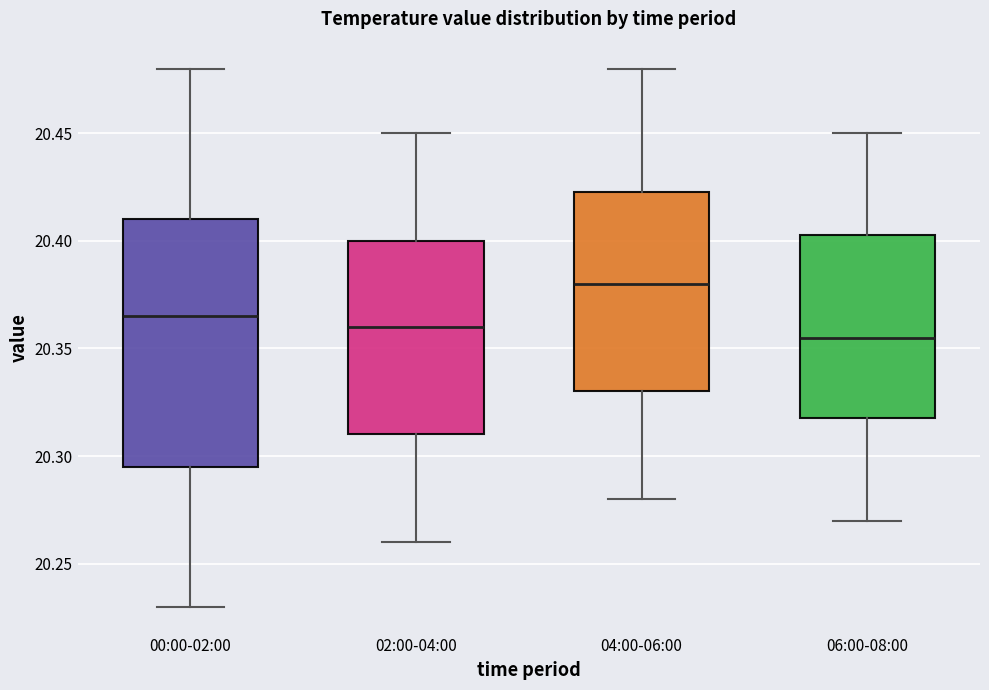

Reading left to right, read every box against the y-axis: the position of its median line, the range the box covers, and the ends of its whiskers. The values are not printed on the chart, so give them approximately, as read against the axis.

00:00-02:00: median 20.365, box 20.295 to 20.410, whiskers 20.230 to 20.480
02:00-04:00: median 20.360, box 20.310 to 20.400, whiskers 20.260 to 20.450
04:00-06:00: median 20.380, box 20.330 to 20.425, whiskers 20.280 to 20.480
06:00-08:00: median 20.355, box 20.320 to 20.405, whiskers 20.270 to 20.450